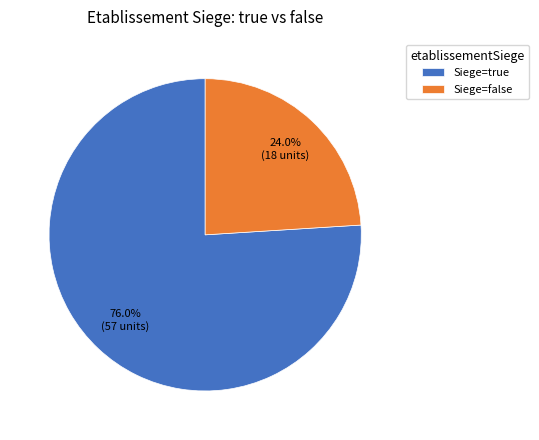

What is the smallest slice in the pie chart?

Siege=false